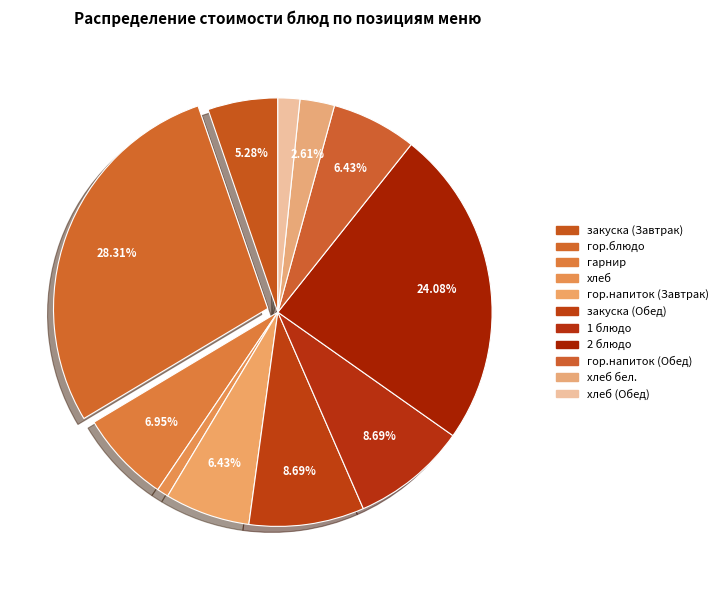

How many slices are in this pie chart?

11